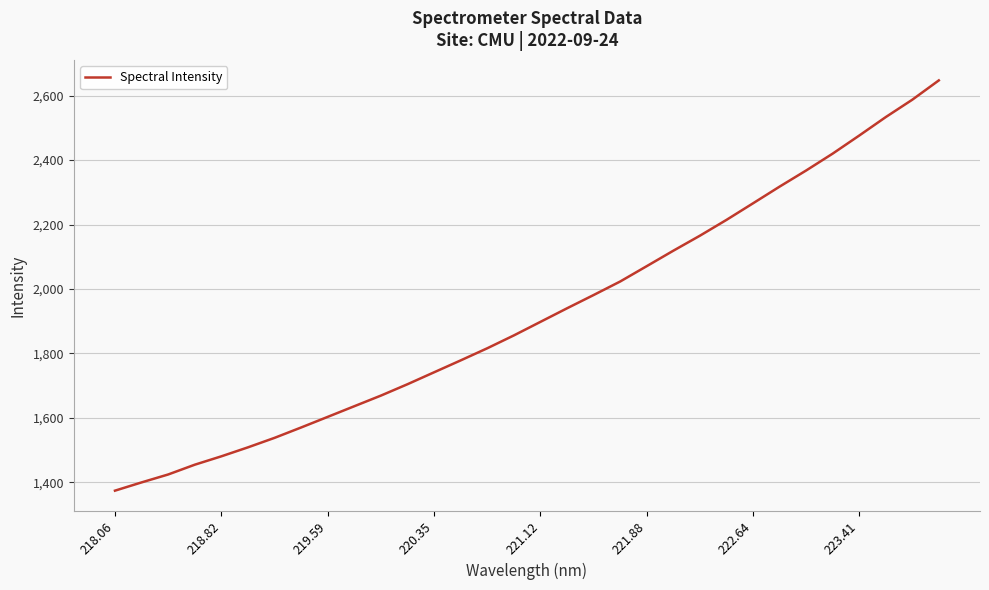

What is the sum of all values?

61581.5